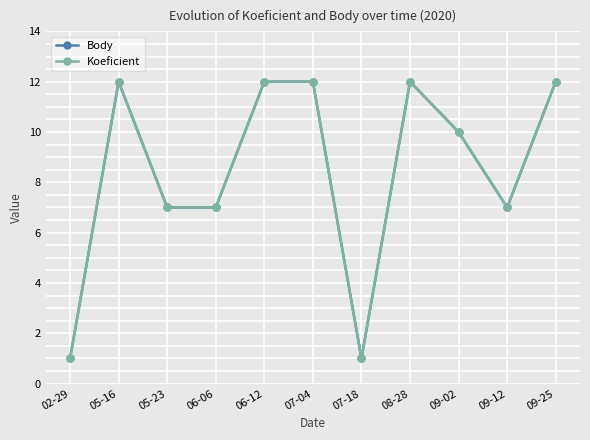

Is this an area chart (filled region under the line)?

No